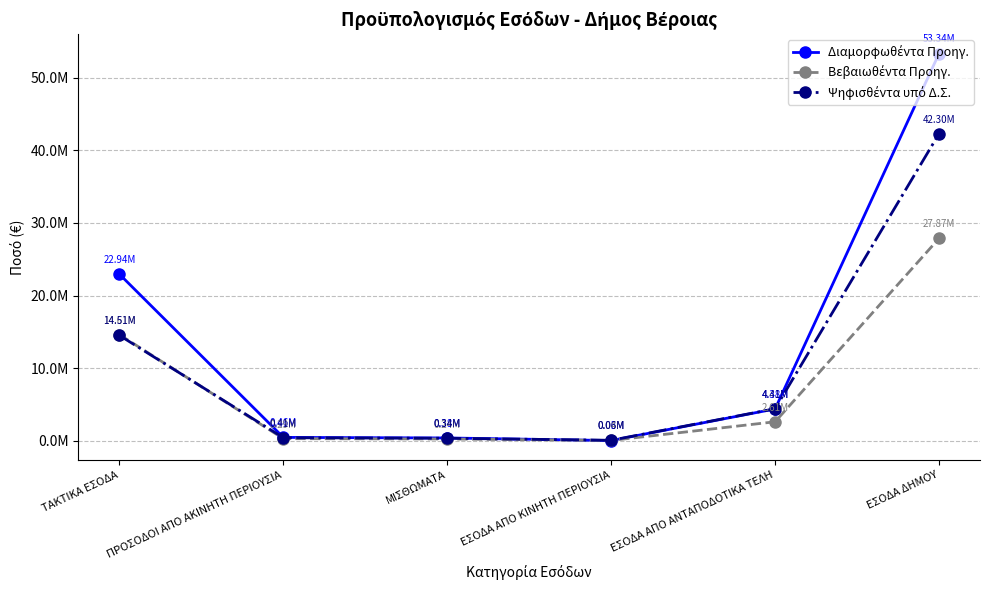

List the series in order of their overall mean, lowest first.

Βεβαιωθέντα Προηγ., Ψηφισθέντα υπό Δ.Σ., Διαμορφωθέντα Προηγ.